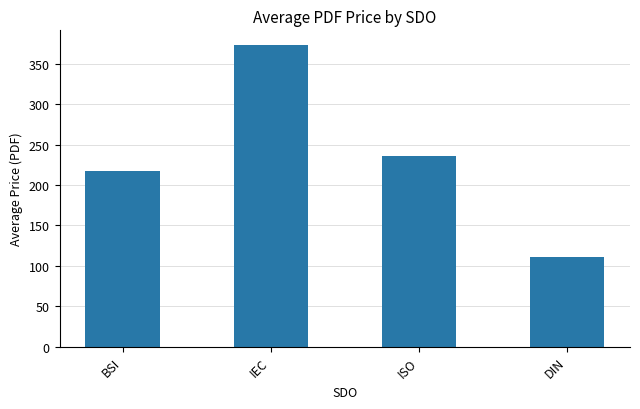

At which label does the data first exceed 236?

IEC